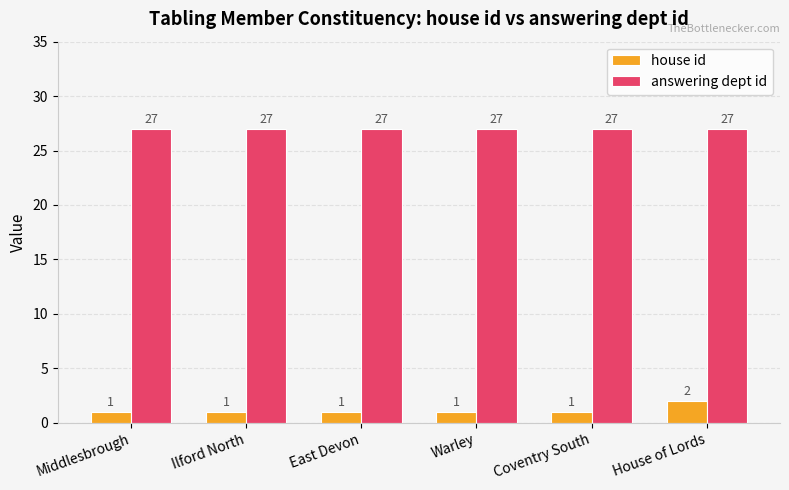

What is the smallest value displayed?

1